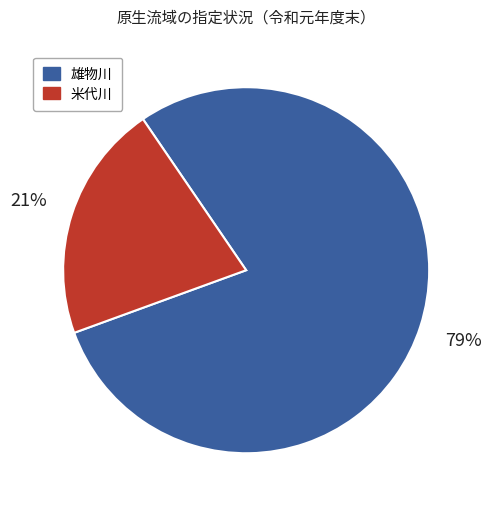

Do 雄物川 and 米代川 together represent more than half of the pie?

Yes